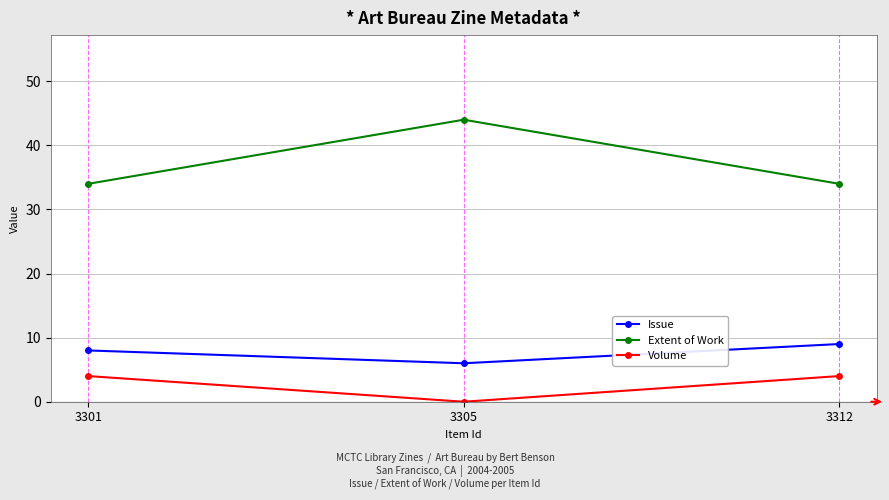

What value does the Issue series have at 3305?

6